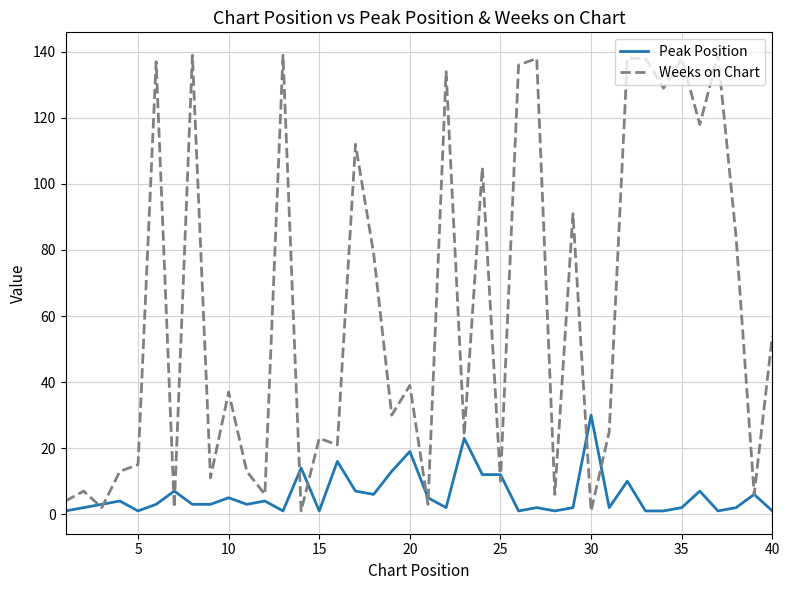

Which series has the largest total across all categories?

Weeks on Chart